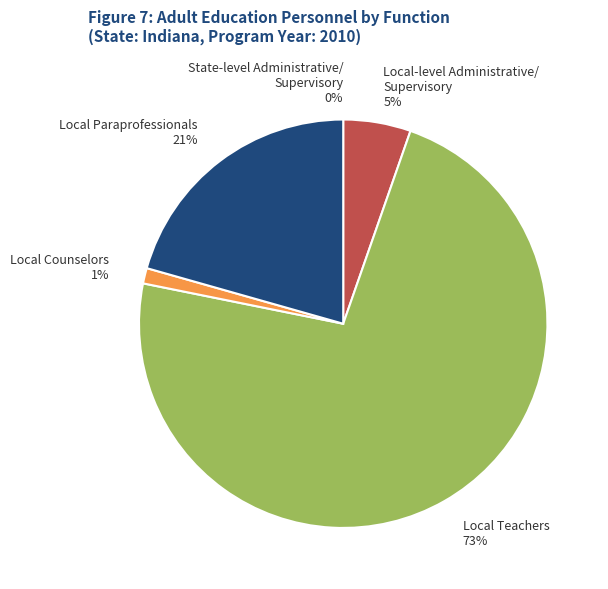

Rank the categories by value from lowest to highest.

State-level Administrative/
Supervisory, Local Counselors, Local-level Administrative/
Supervisory, Local Paraprofessionals, Local Teachers